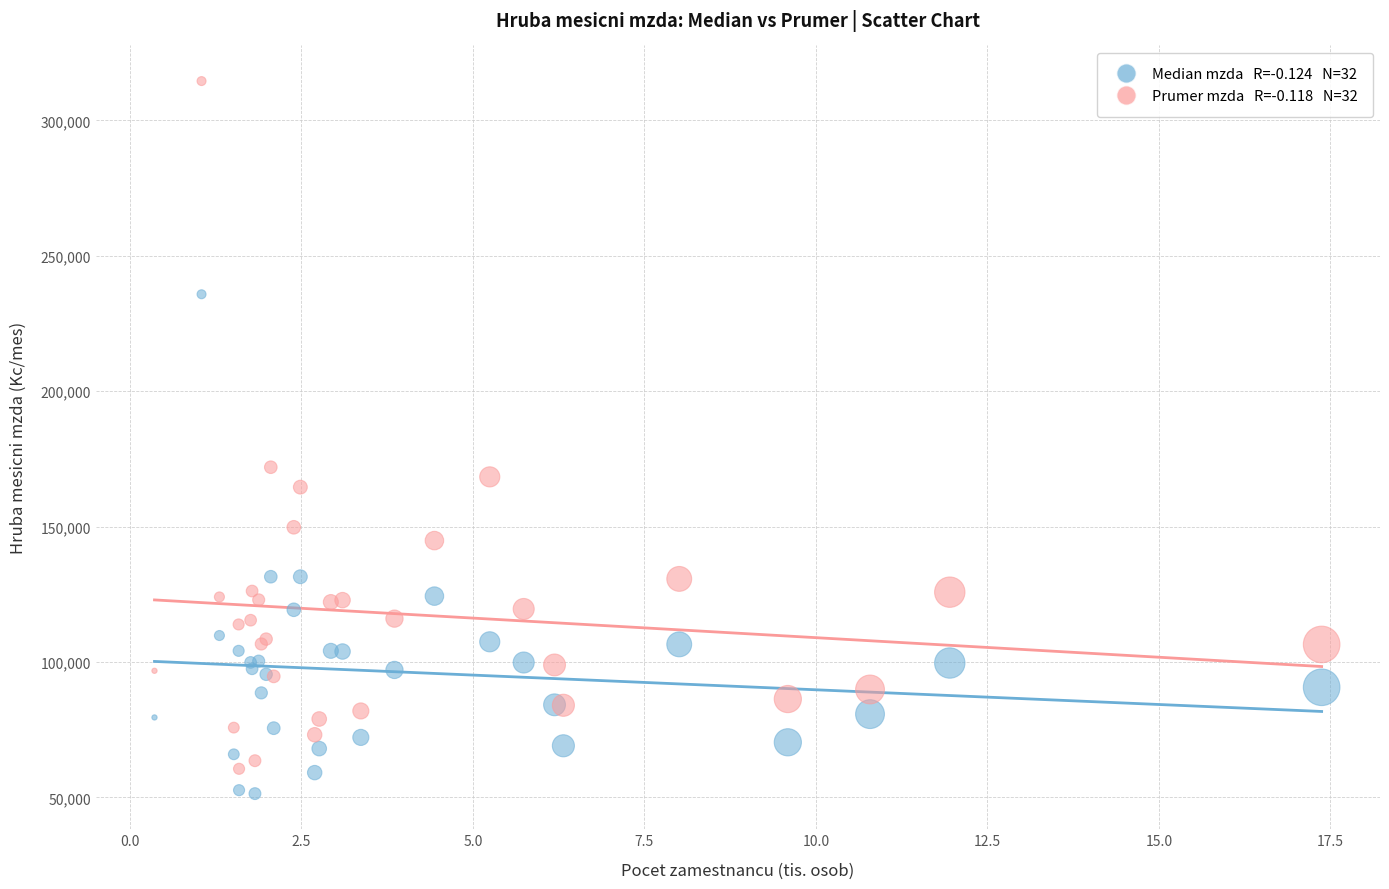

Across all series, what Y value is closest to 182946?

171919.1